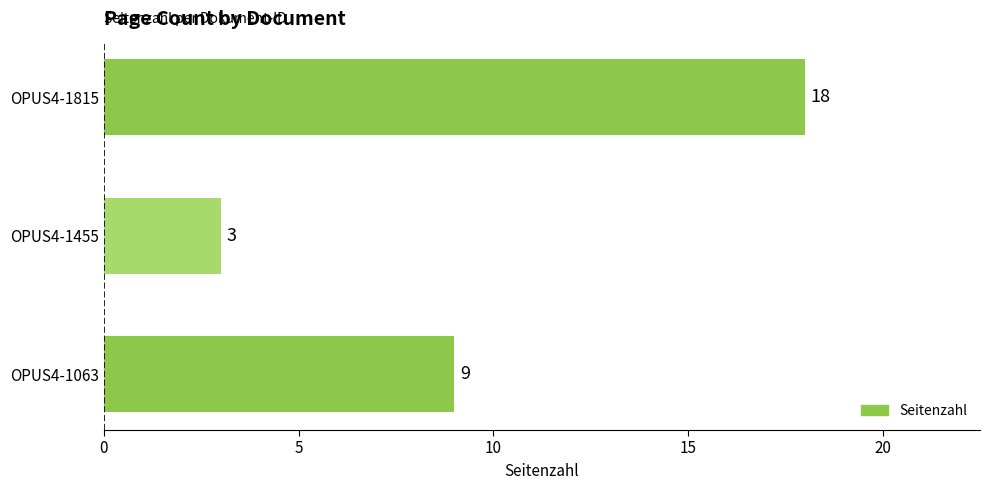

What is the approximate value at OPUS4-1063, to the nearest 5?

10